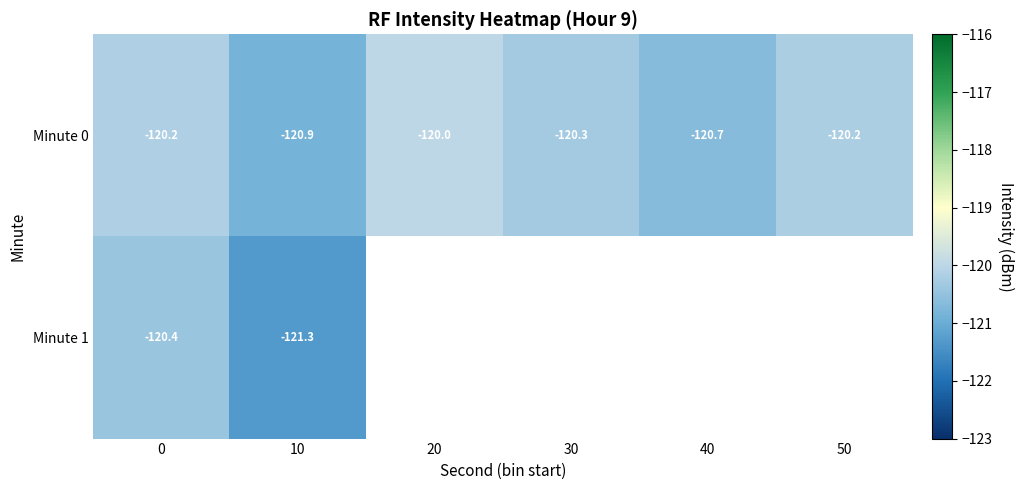

True or false: Minute 1 has a value of -121.3 at 10.

True